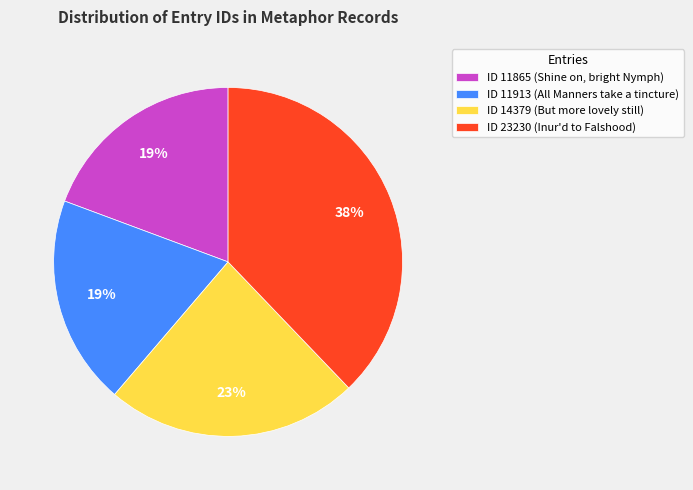

Combined, do ID 11865 (Shine on, bright Nymph) and ID 14379 (But more lovely still) account for over 50%?

No